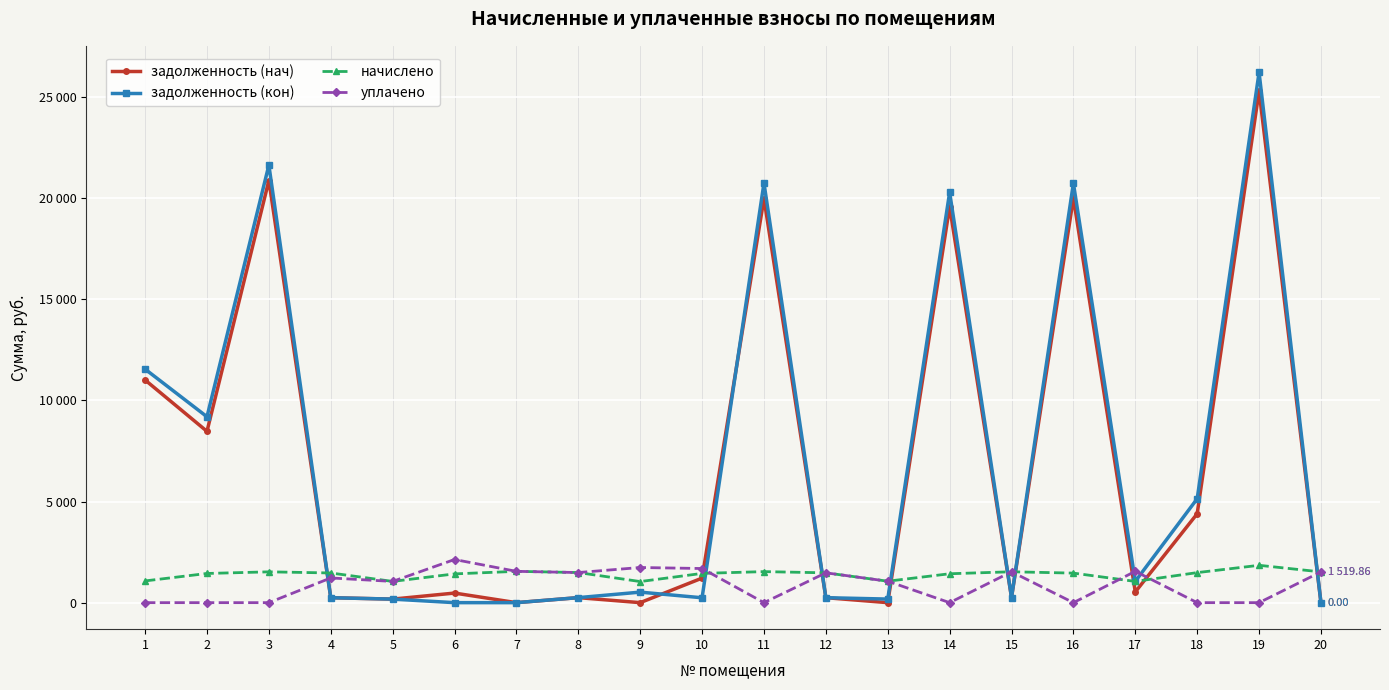

At 18, list the series in order from largest to smallest.

задолженность (кон), задолженность (нач), начислено, уплачено